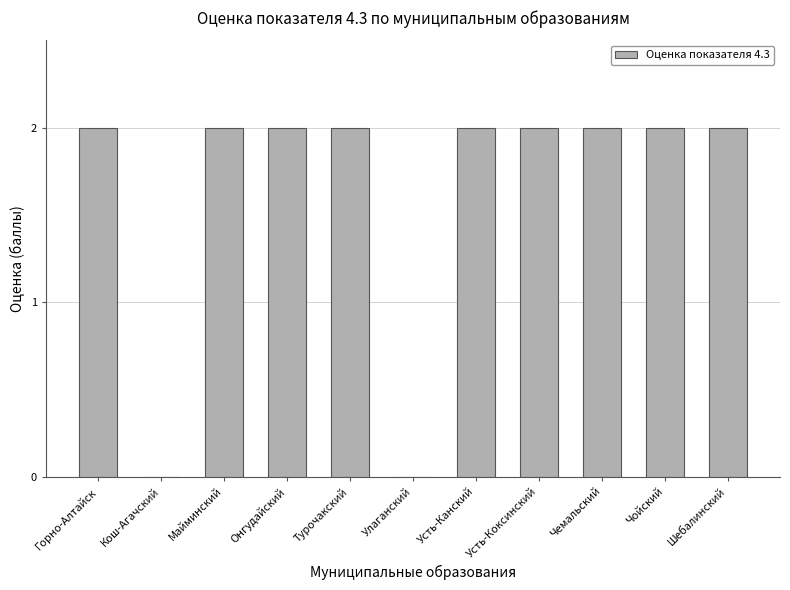

How many categories are shown in the chart?

11